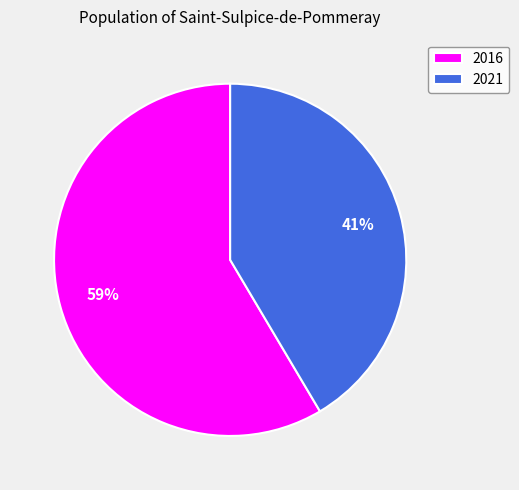

To the nearest percent, what is the average slice percentage?

50%